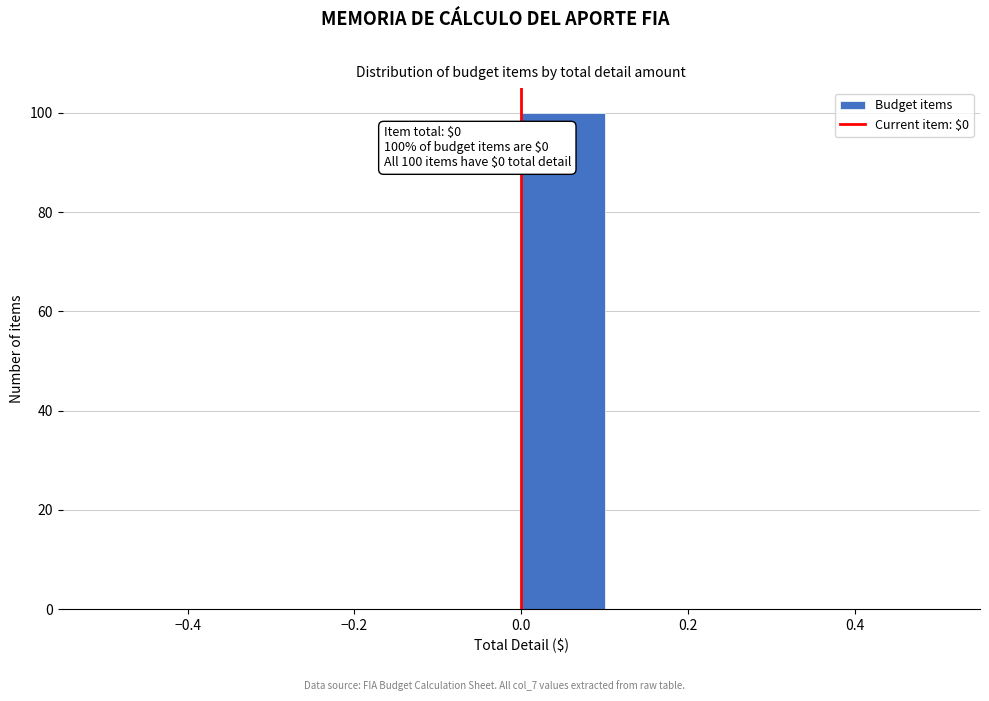

Over which range of the x-axis is the bar tallest?

0.0 to 0.1